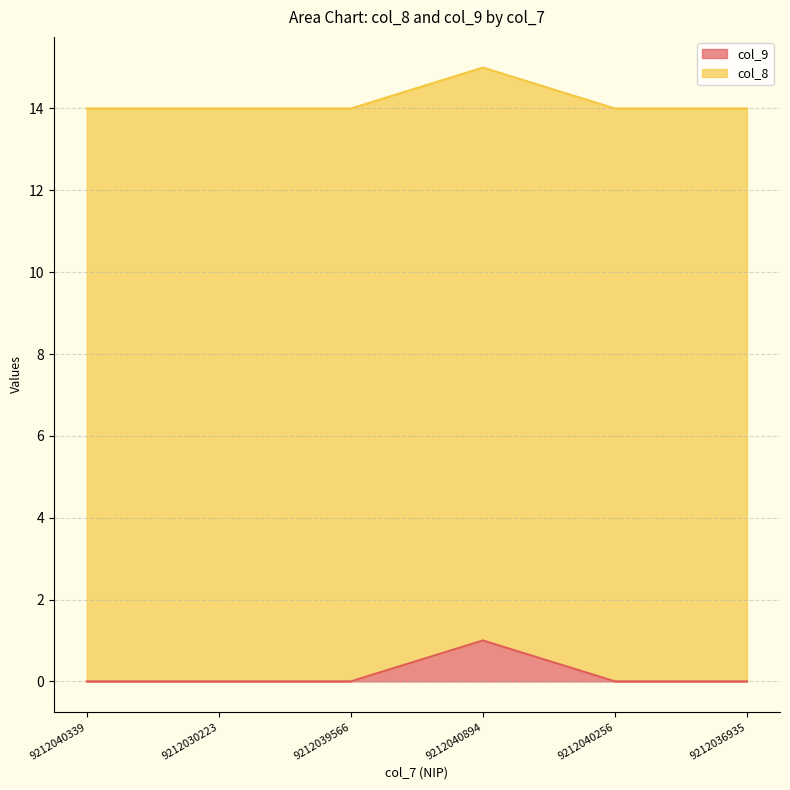

At which category does the data reach its first local peak?

9212040894